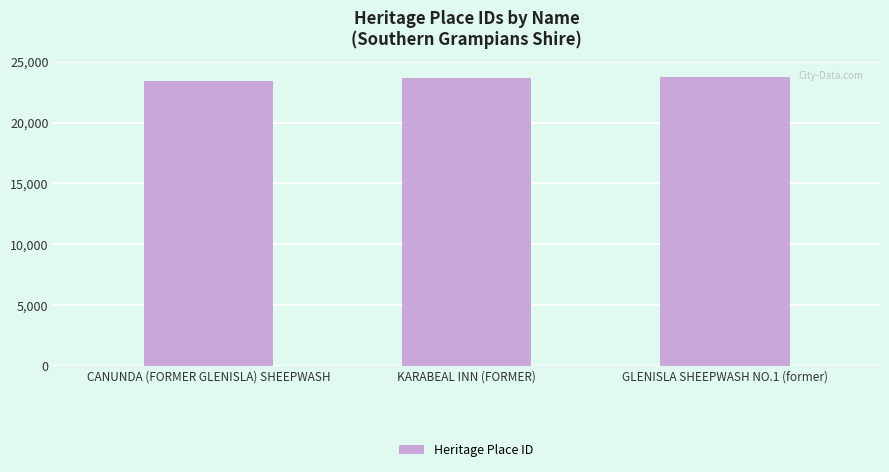

Is it true that the value at CANUNDA (FORMER GLENISLA) SHEEPWASH is 23452?

True